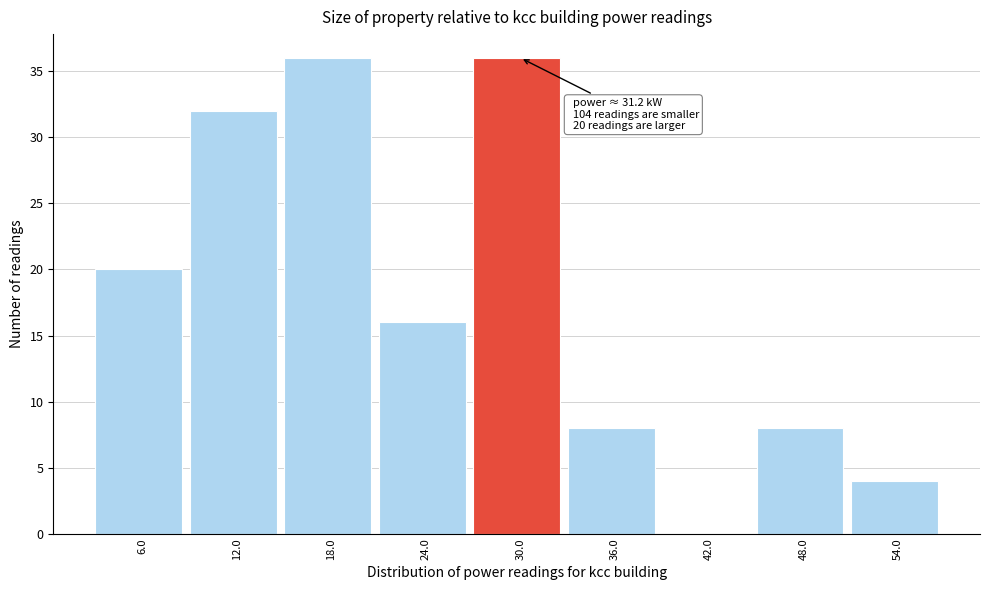

Reading left to right, extract all data points from this chart.

6.0=20	12.0=32	18.0=36	24.0=16	30.0=36	36.0=8	42.0=0	48.0=8	54.0=4